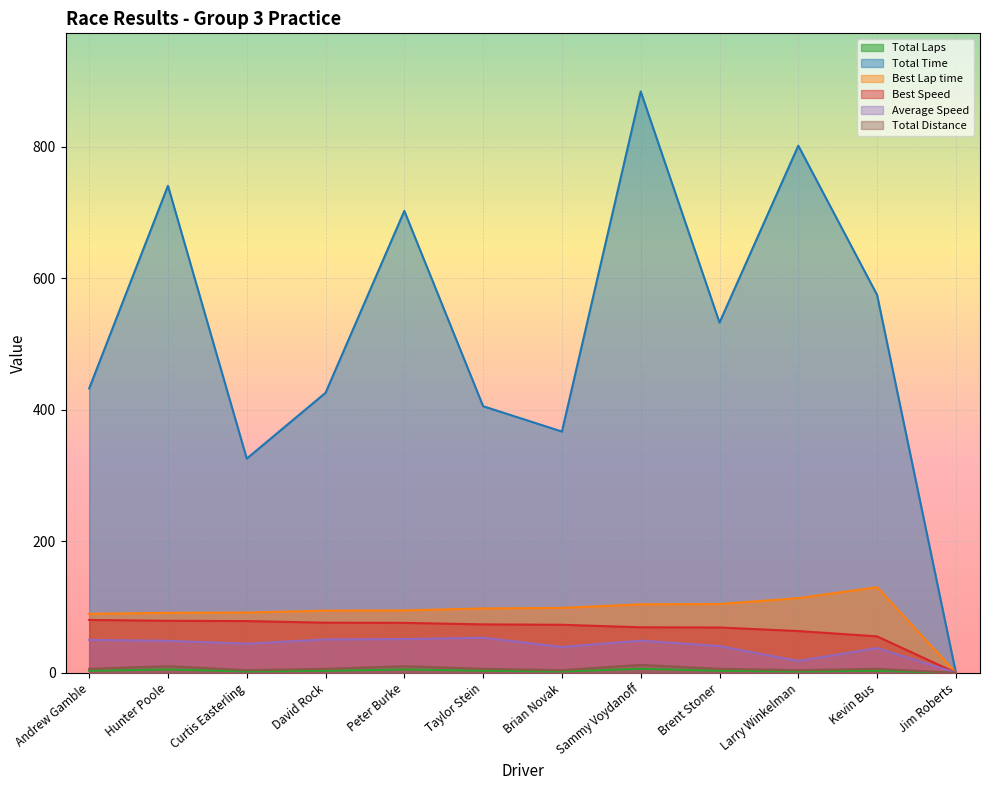

What position from the right is Peter Burke?

8